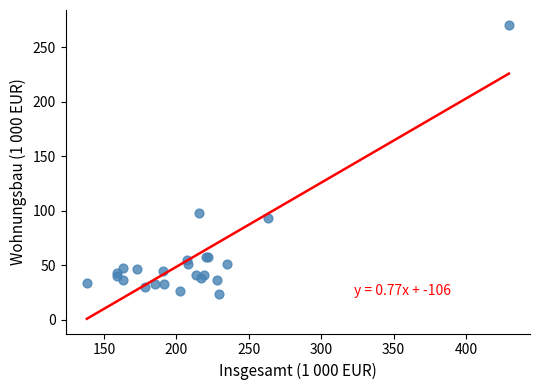

What Y value in the scatter plot is closest to 147?

98.3